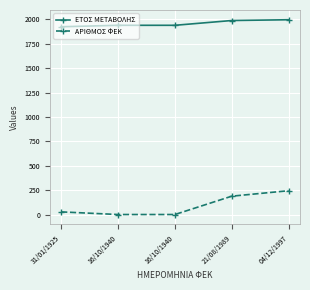

What are all the series names shown in the legend?

ΕΤΟΣ ΜΕΤΑΒΟΛΗΣ, ΑΡΙΘΜΟΣ ΦΕΚ